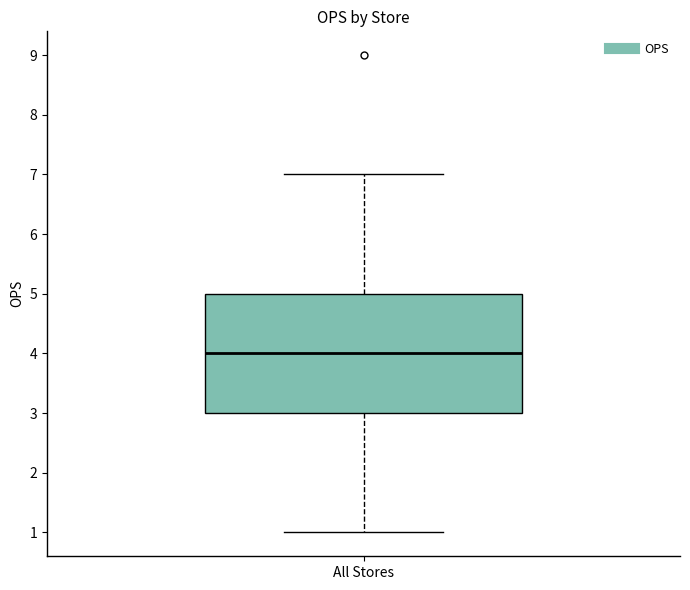

Where is the upper edge of the box for All Stores on the y-axis? The values are not printed on the chart, so give them approximately, as read against the axis.

5